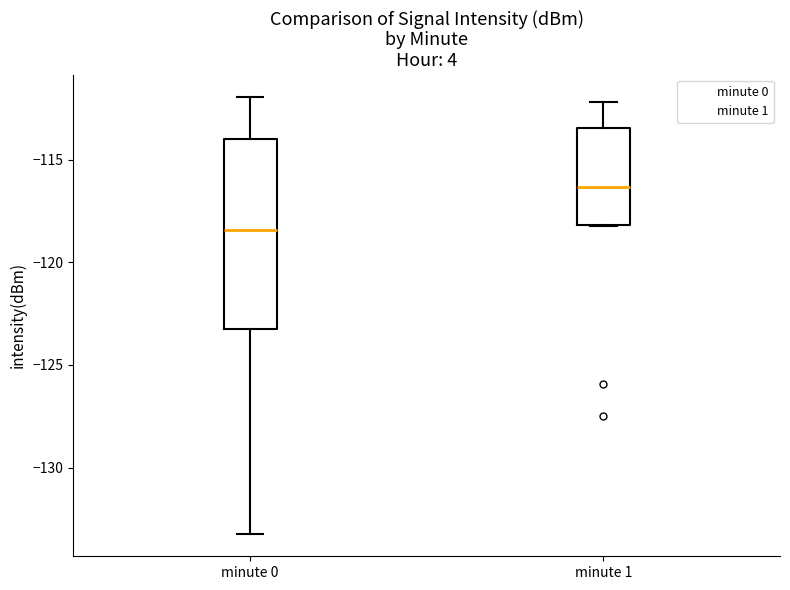

Comparing the boxes themselves (not the whiskers), which one is the tallest?

minute 0